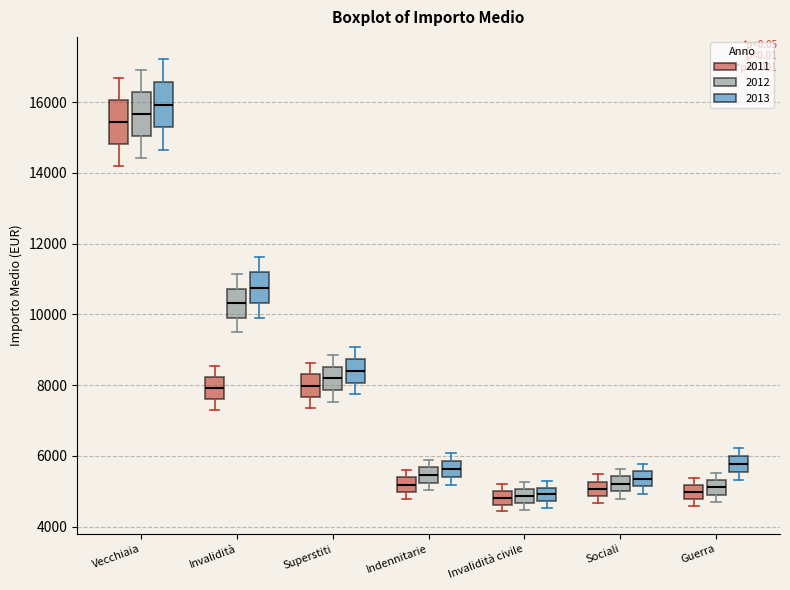

Reading left to right, transcribe this box plot: for each box, give where its median line is, the range the box spans, and where its two whiskers end, as read against the y-axis. The values are not printed on the chart, so give them approximately, as read against the axis.

Vecchiaia (2011): median 15400, box 14800 to 16000, whiskers 14200 to 16600
Vecchiaia (2012): median 15600, box 15000 to 16200, whiskers 14400 to 17000
Vecchiaia (2013): median 16000, box 15200 to 16600, whiskers 14600 to 17200
Invalidità (2011): median 8000, box 7600 to 8200, whiskers 7200 to 8600
Invalidità (2012): median 10400, box 10000 to 10800, whiskers 9400 to 11200
Invalidità (2013): median 10800, box 10400 to 11200, whiskers 9800 to 11600
Superstiti (2011): median 8000, box 7600 to 8200, whiskers 7400 to 8600
Superstiti (2012): median 8200, box 7800 to 8600, whiskers 7600 to 8800
Superstiti (2013): median 8400, box 8000 to 8800, whiskers 7800 to 9000
Indennitarie (2011): median 5200, box 5000 to 5400, whiskers 4800 to 5600
Indennitarie (2012): median 5400, box 5200 to 5600, whiskers 5000 to 5800
Indennitarie (2013): median 5600, box 5400 to 5800, whiskers 5200 to 6000
Invalidità civile (2011): median 4800, box 4600 to 5000, whiskers 4400 to 5200
Invalidità civile (2012): median 4800, box 4600 to 5000, whiskers 4400 to 5200
Invalidità civile (2013): median 5000, box 4800 to 5200, whiskers 4600 to 5400
Sociali (2011): median 5000, box 4800 to 5200, whiskers 4600 to 5400
Sociali (2012): median 5200, box 5000 to 5400, whiskers 4800 to 5600
Sociali (2013): median 5400, box 5200 to 5600, whiskers 5000 to 5800
Guerra (2011): median 5000, box 4800 to 5200, whiskers 4600 to 5400
Guerra (2012): median 5200, box 5000 to 5400, whiskers 4600 to 5600
Guerra (2013): median 5800, box 5600 to 6000, whiskers 5400 to 6200